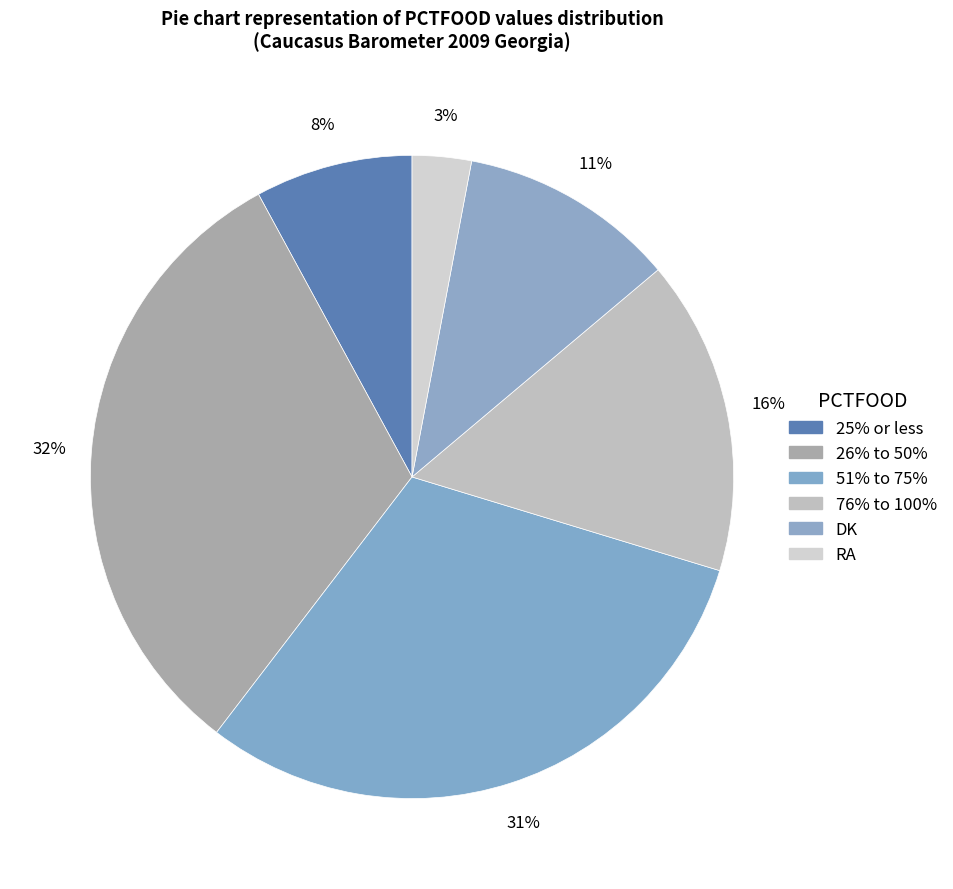

To the nearest percent, what is the average slice percentage?

17%